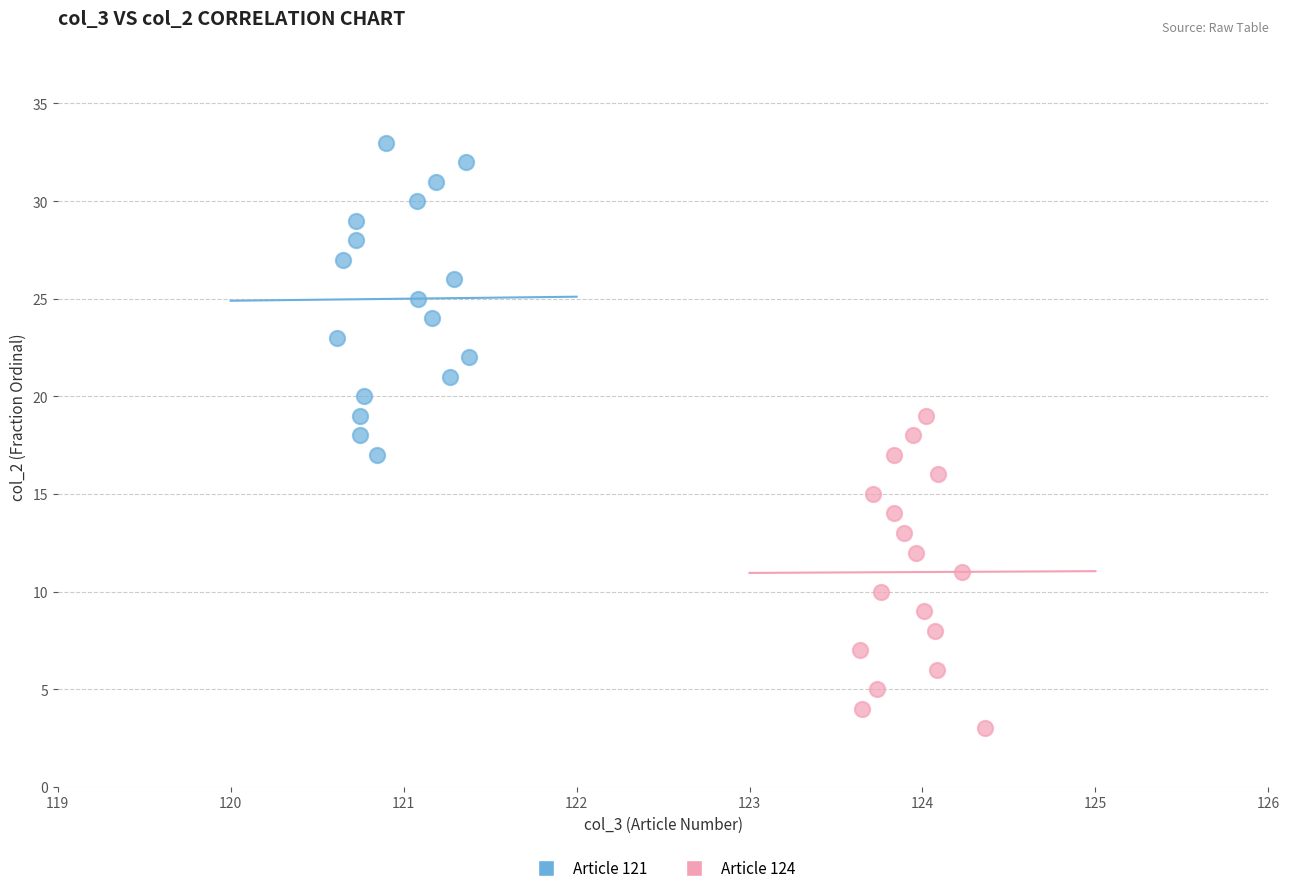

Which series contains the highest Y value?

Article 121